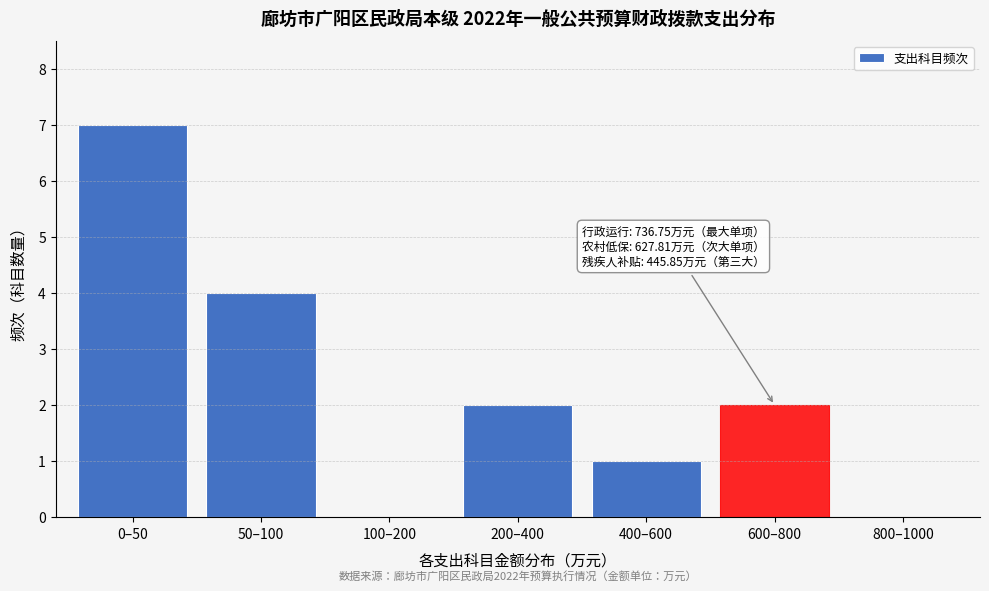

Reading left to right, transcribe all the data shown in this chart.

0–50=7	50–100=4	100–200=0	200–400=2	400–600=1	600–800=2	800–1000=0